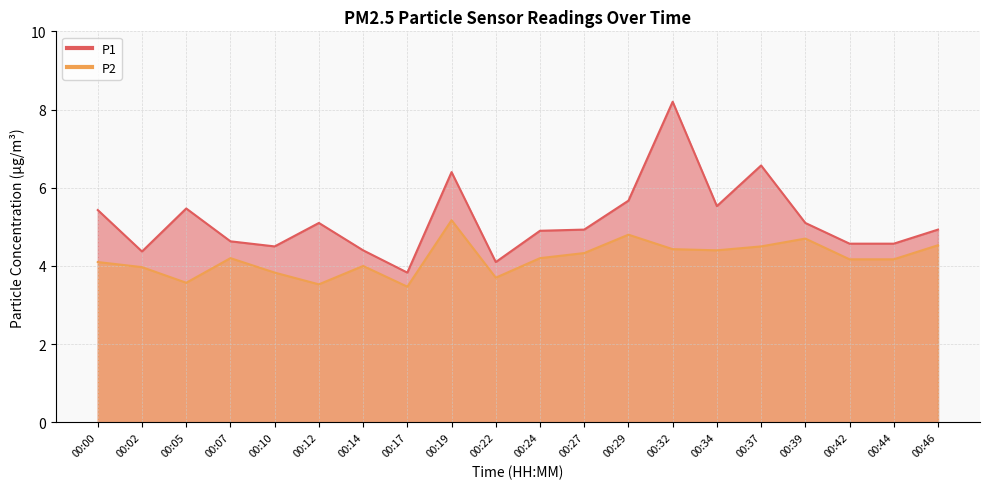

Reading left to right, transcribe all the data shown in this chart.

P1: 5.4	4.4	5.5	4.6	4.5	5.1	4.4	3.8	6.4	4.1	4.9	4.9	5.7	8.2	5.5	6.6	5.1	4.6	4.6	4.9
P2: 4.1	4.0	3.6	4.2	3.8	3.5	4.0	3.5	5.2	3.7	4.2	4.3	4.8	4.4	4.4	4.5	4.7	4.2	4.2	4.5